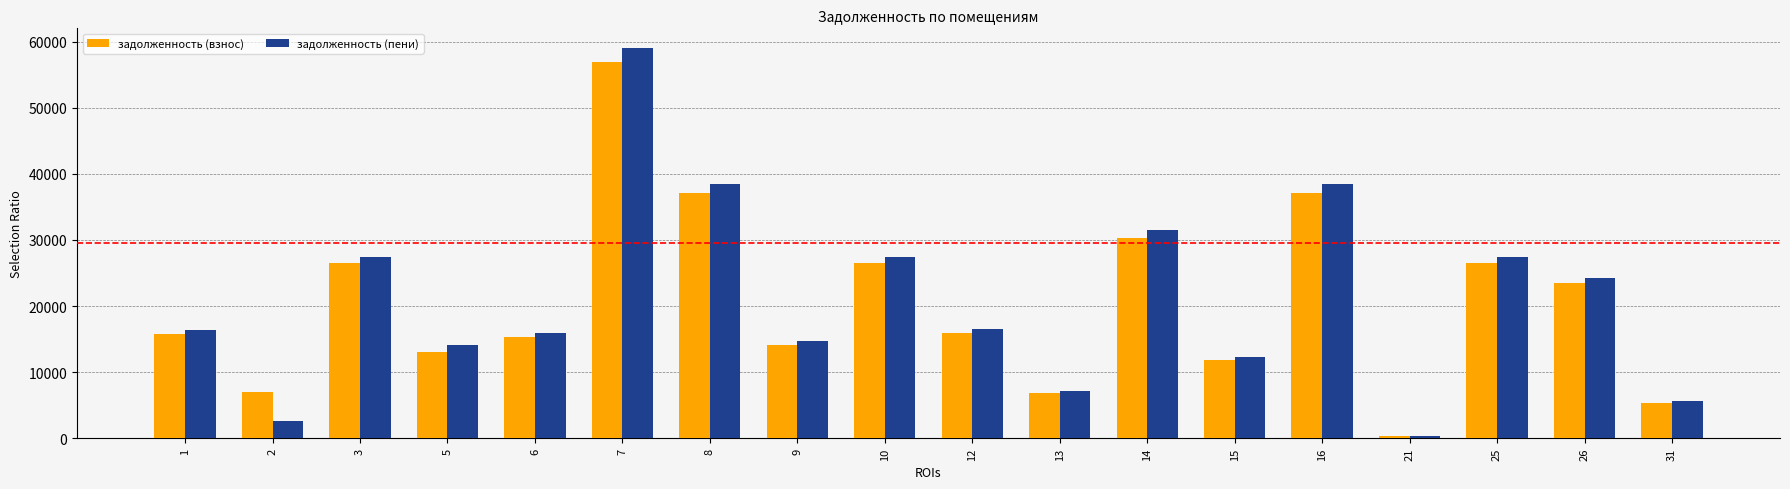

List the series in order of their overall mean, lowest first.

задолженность (взнос), задолженность (пени)